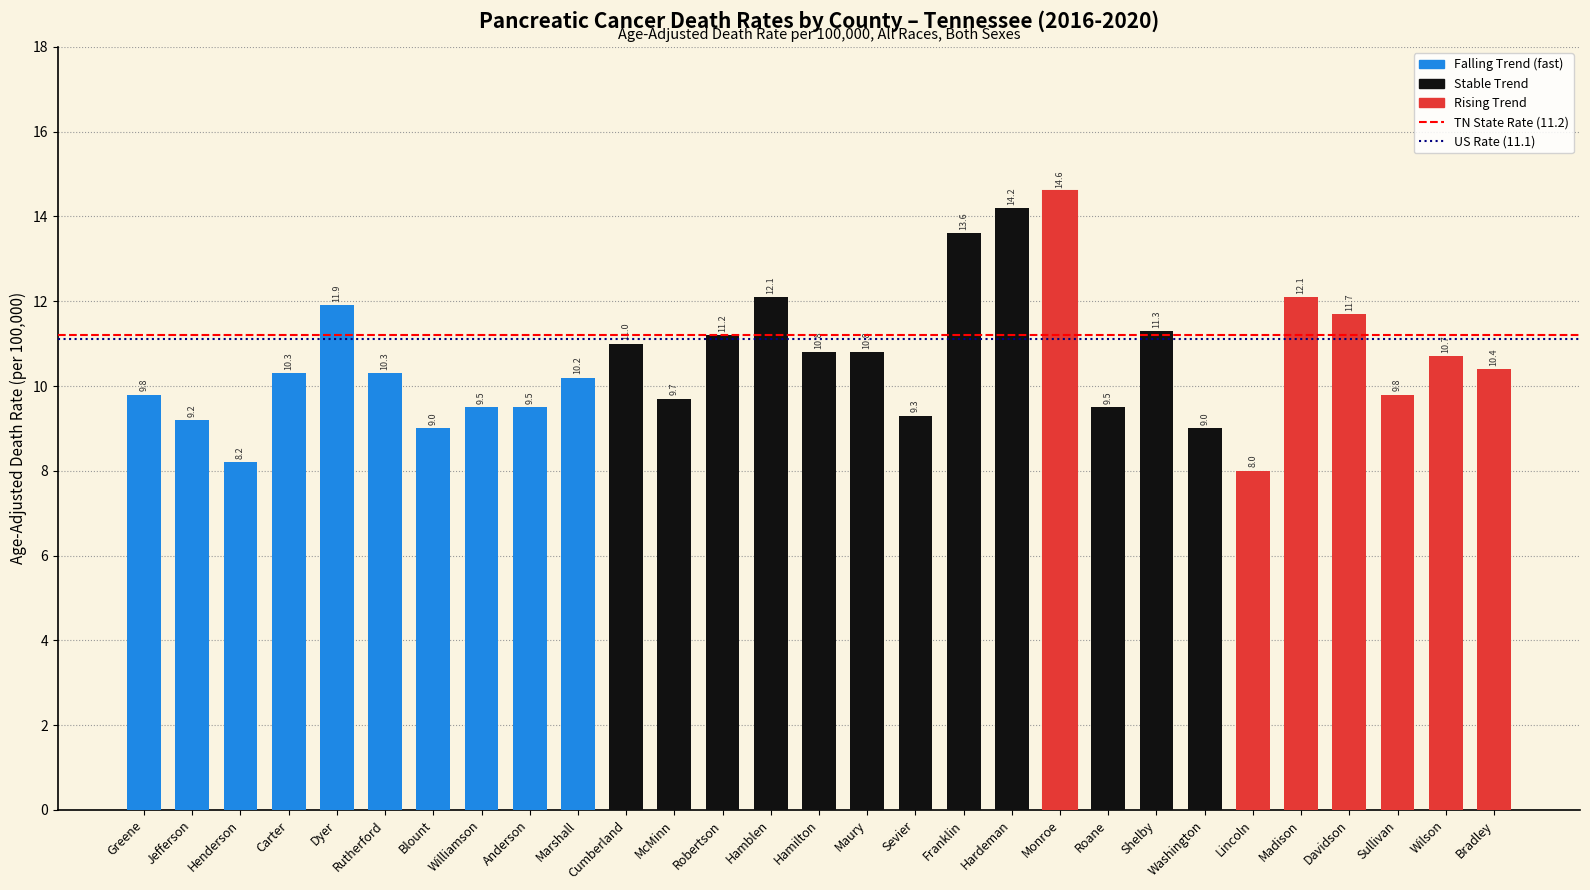

What is the value of the 3rd bar from the left?

8.2